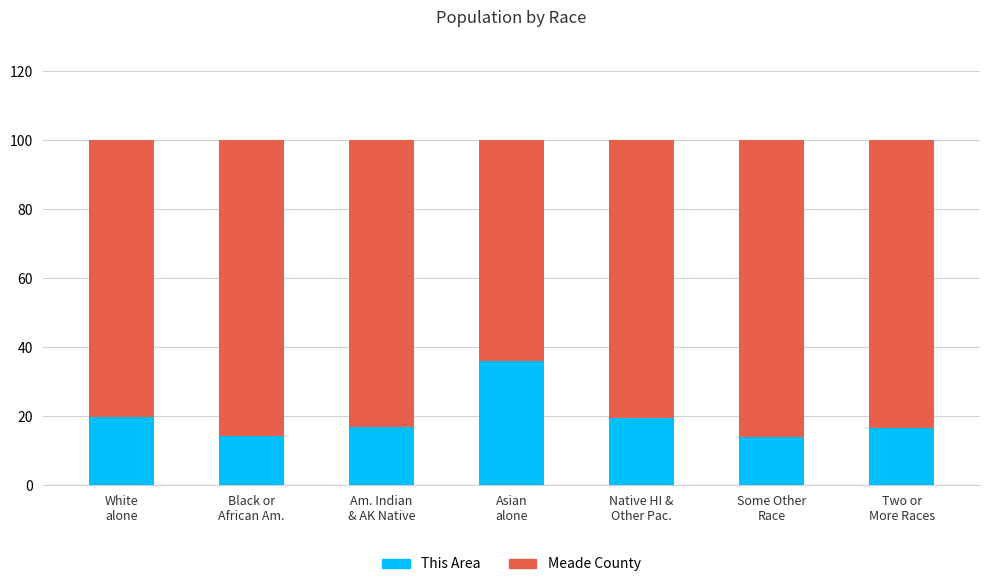

Are the bars horizontal?

No